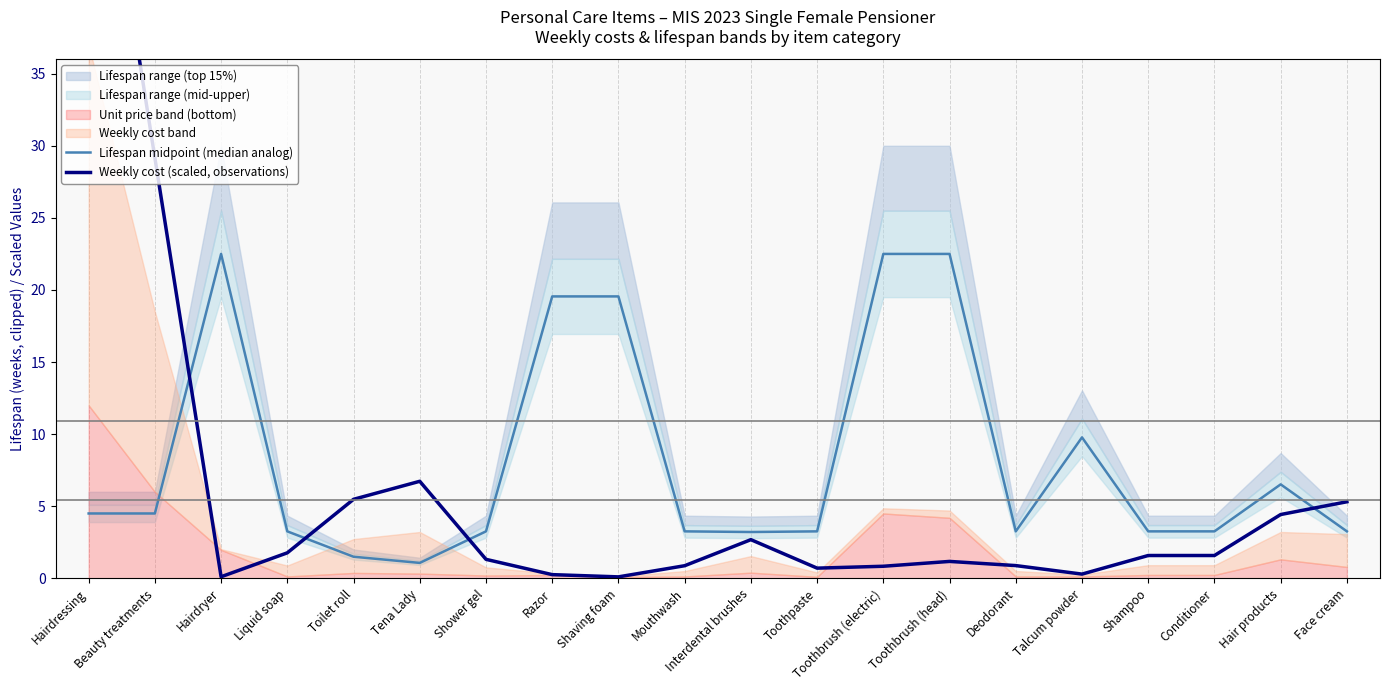

Rank the series by their maximum value, from lowest to highest.

Lifespan midpoint (median analog), Weekly cost (scaled, observations)